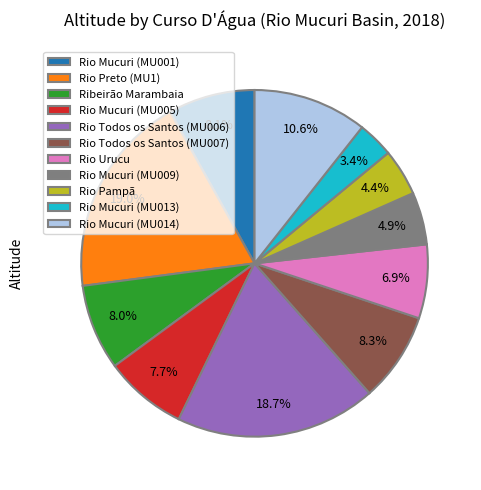

What is the smallest slice in the pie chart?

Rio Mucuri (MU013)